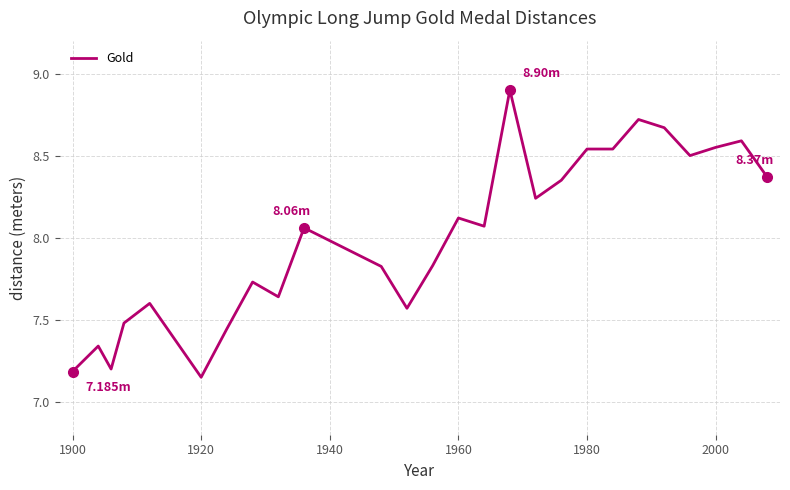

Does the chart have visible grid lines?

Yes